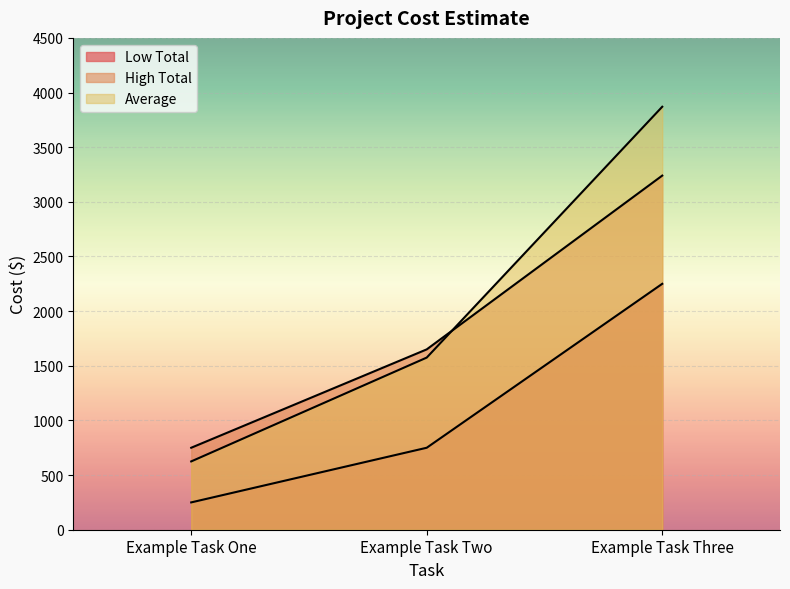

Reading left to right, transcribe all the data shown in this chart.

Low Total: Example Task One=250	Example Task Two=750	Example Task Three=2250
High Total: Example Task One=750	Example Task Two=1650	Example Task Three=3240
Average: Example Task One=625	Example Task Two=1575	Example Task Three=3870